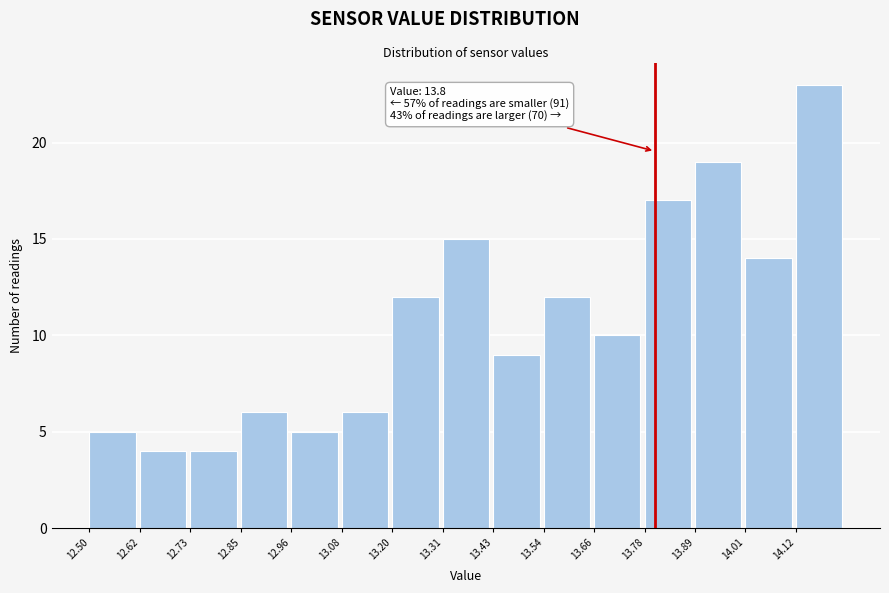

Which range on the x-axis has the tallest bar?

14.124 to 14.240